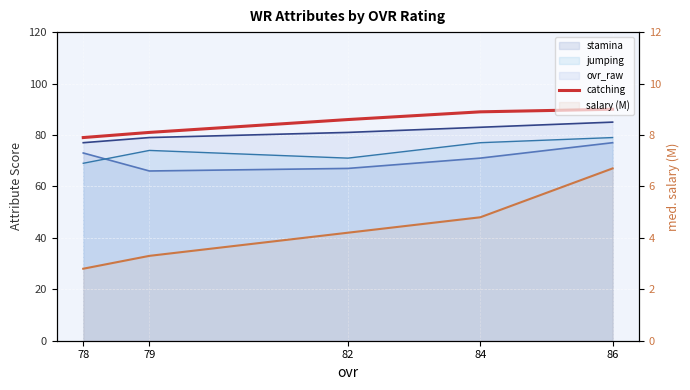

At which label is catching closest to 84?

82